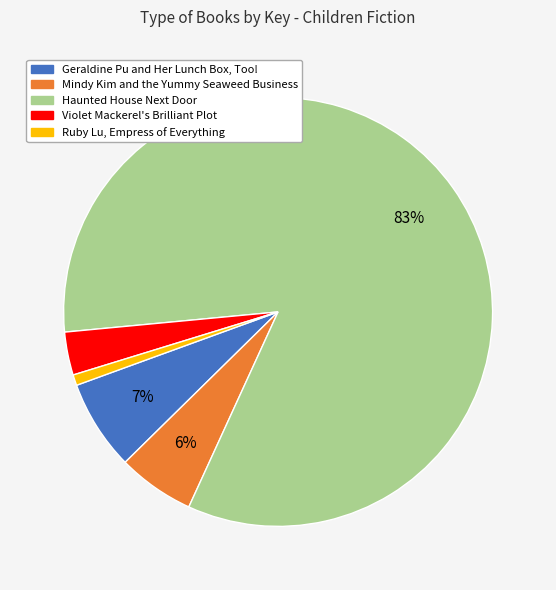

Count the number of slices in the pie.

5